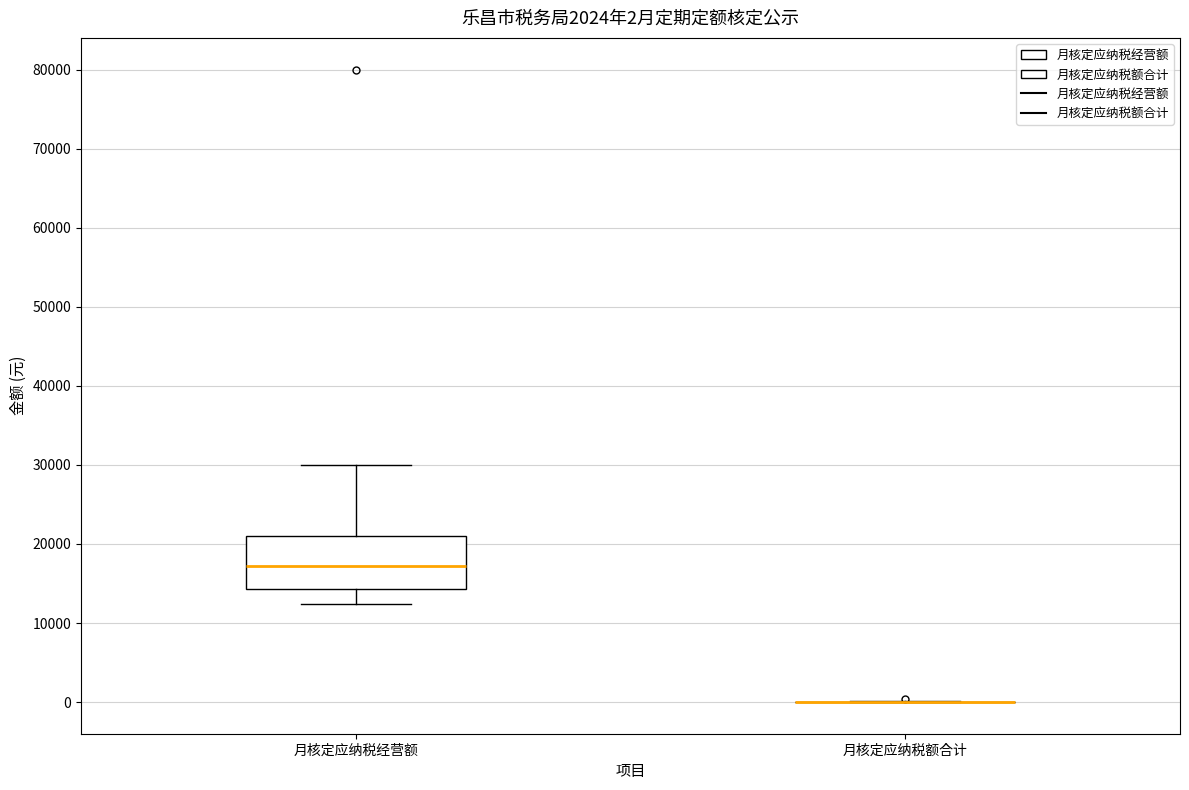

Which box is the tallest, from its lower edge to its upper edge?

月核定应纳税经营额